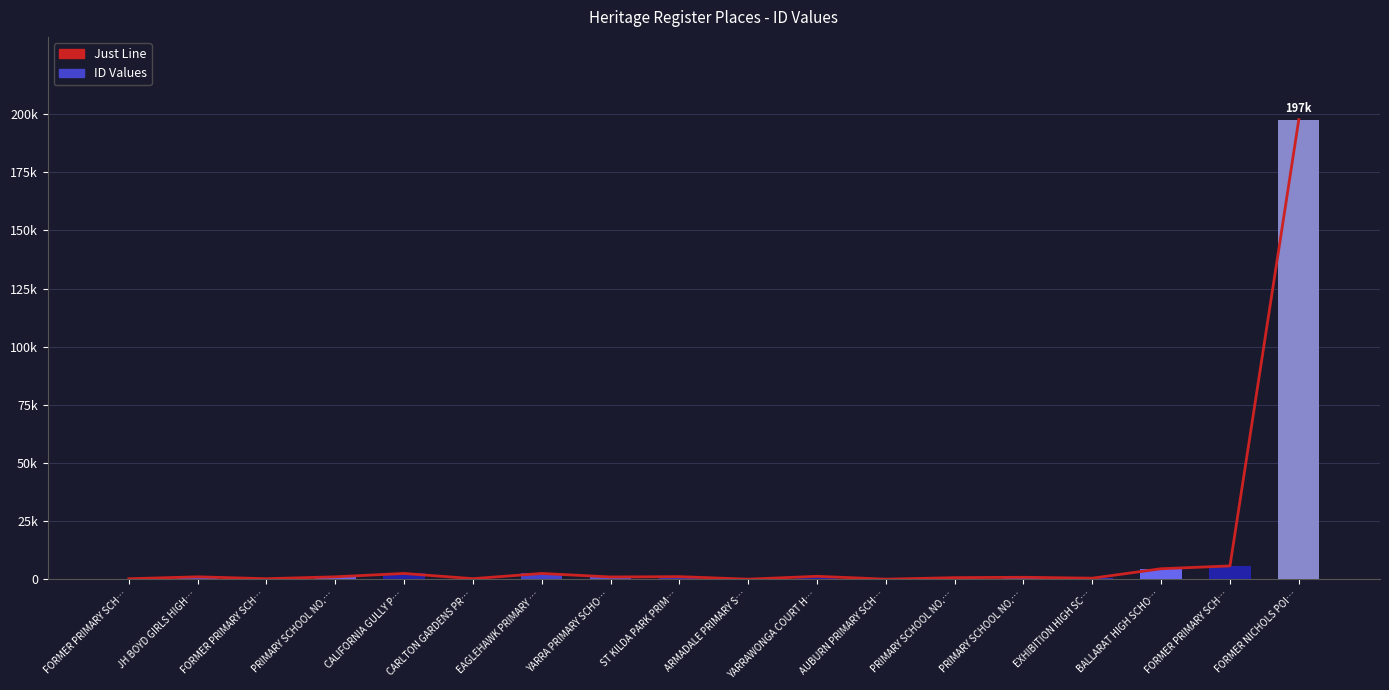

What is the value of the Just Line bar at the 11th from the left?

1259